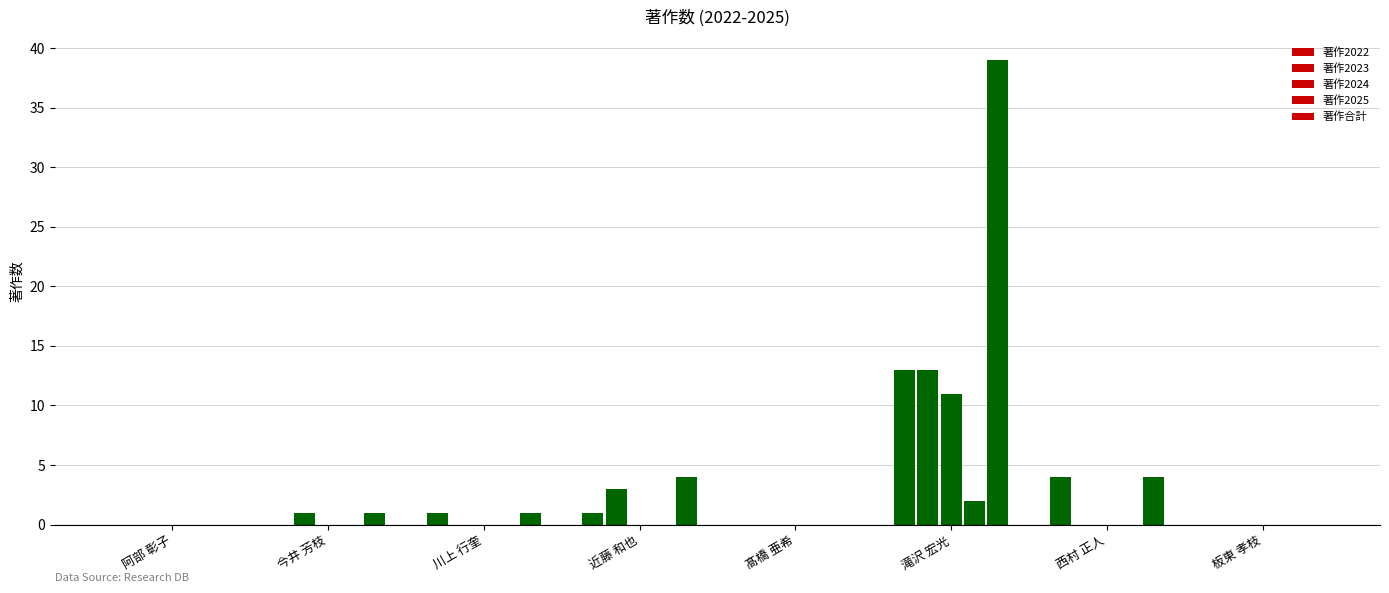

Count the number of data series in this chart.

5